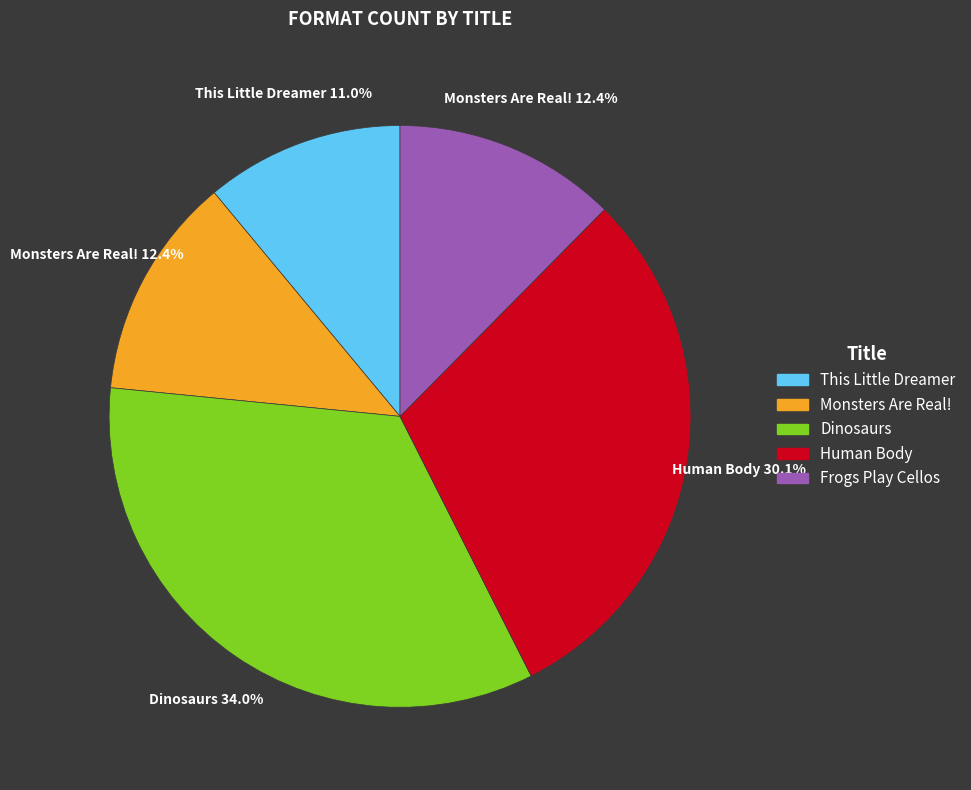

Which has a higher value, Monsters Are Real! or Human Body?

Human Body